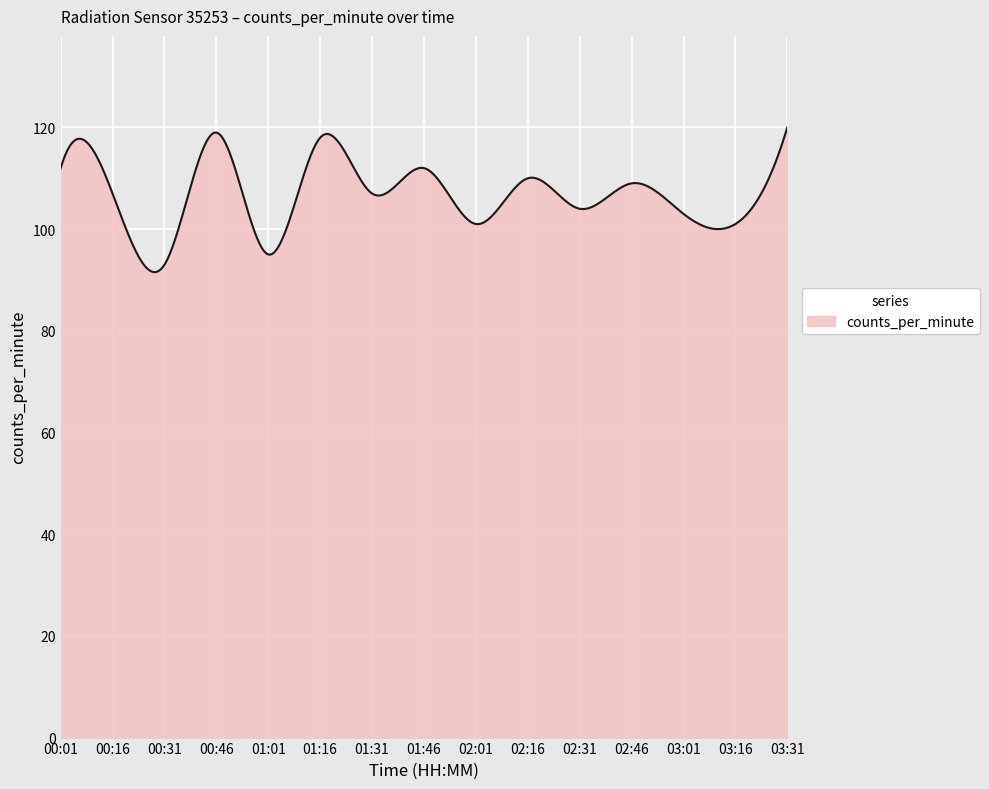

How many series are shown in this chart?

1